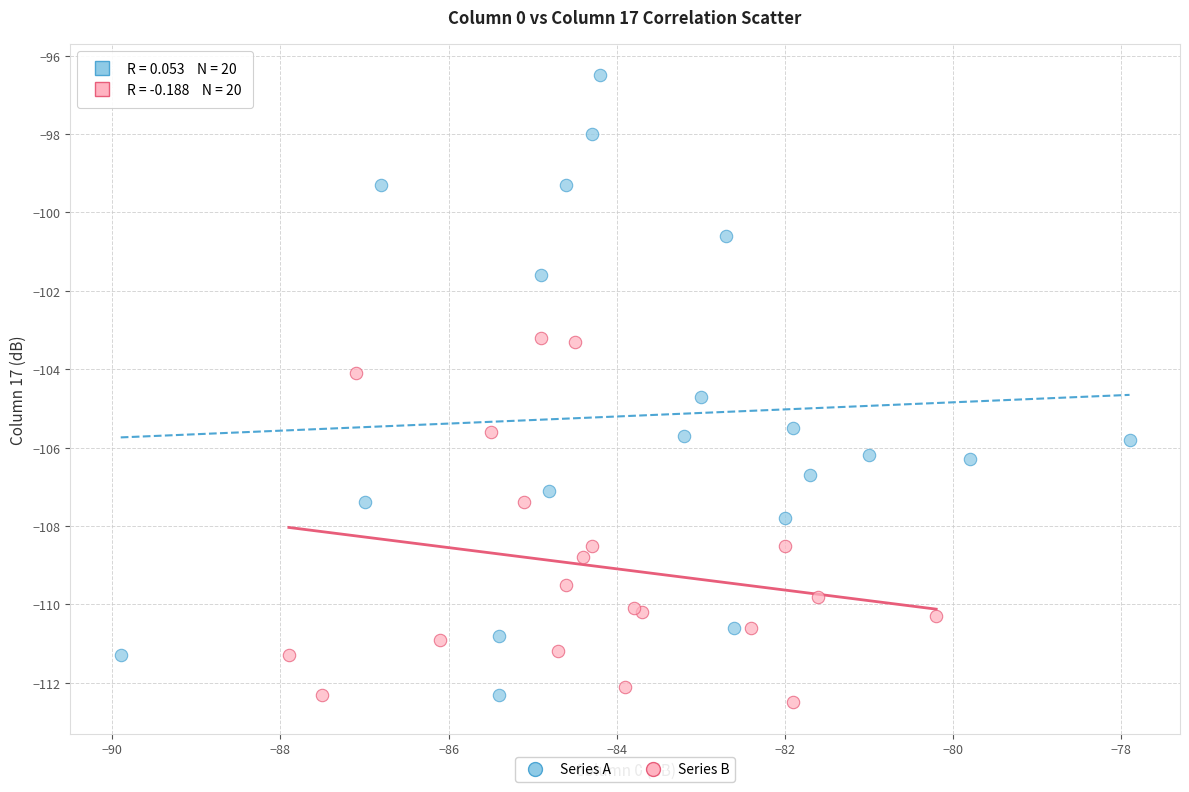

What are all the series names shown in the legend?

Series A, Series B